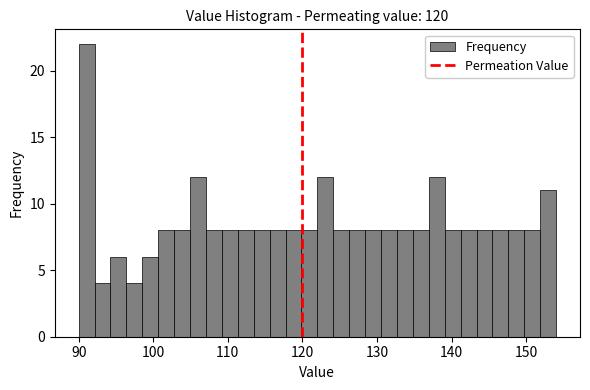

Around what value on the x-axis is the tallest bar? Give the approximate position of its centre, as read against the axis.

91